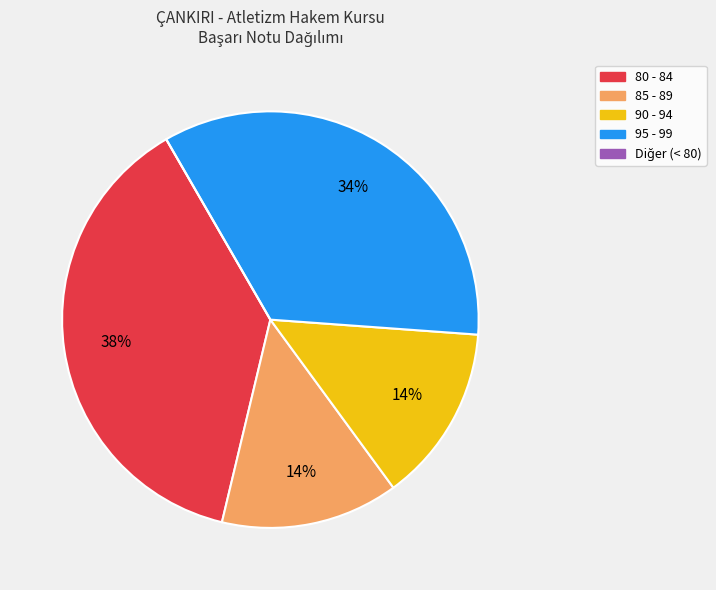

Is there any slice that represents more than half of the pie?

No